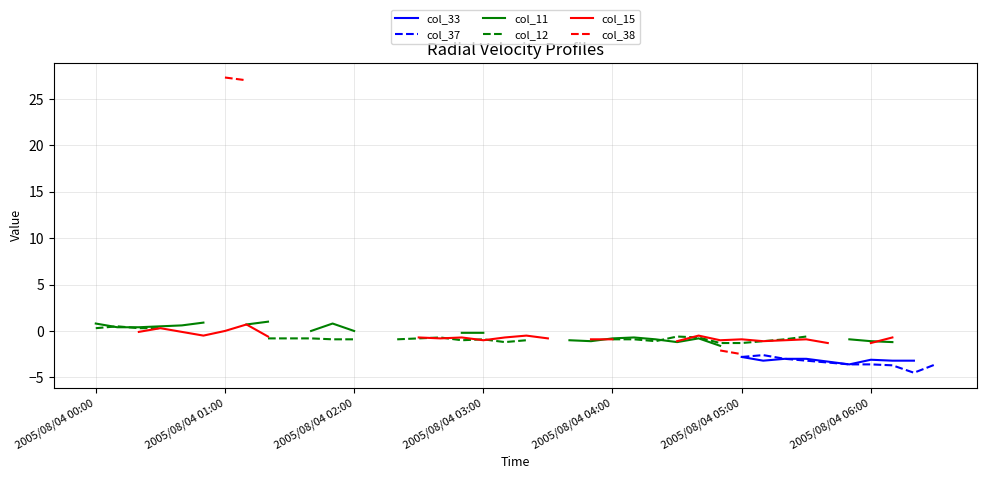

How many interior local peaks does the col_33 series have?

1